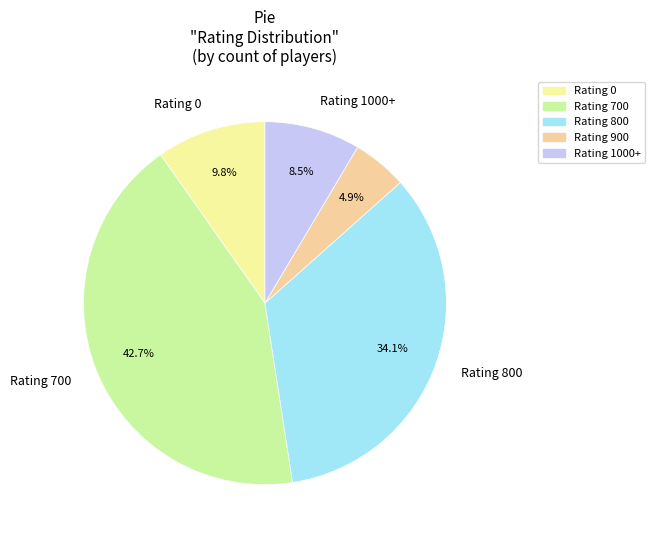

Count the number of slices in the pie.

5